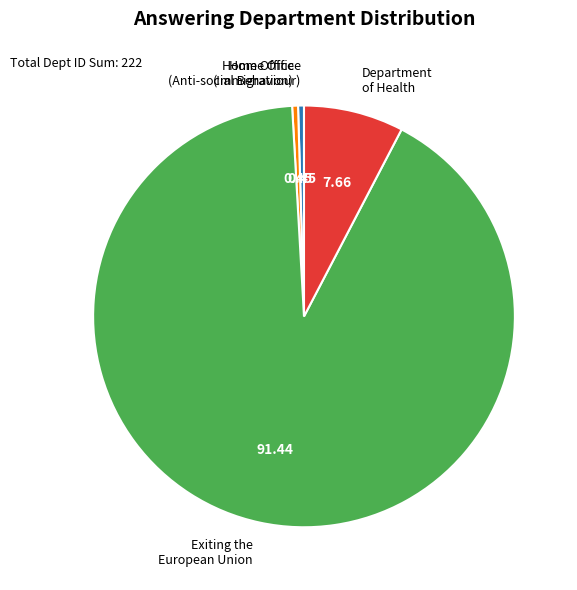

Is the sum of Department of Health and Exiting the European Union greater than half?

Yes